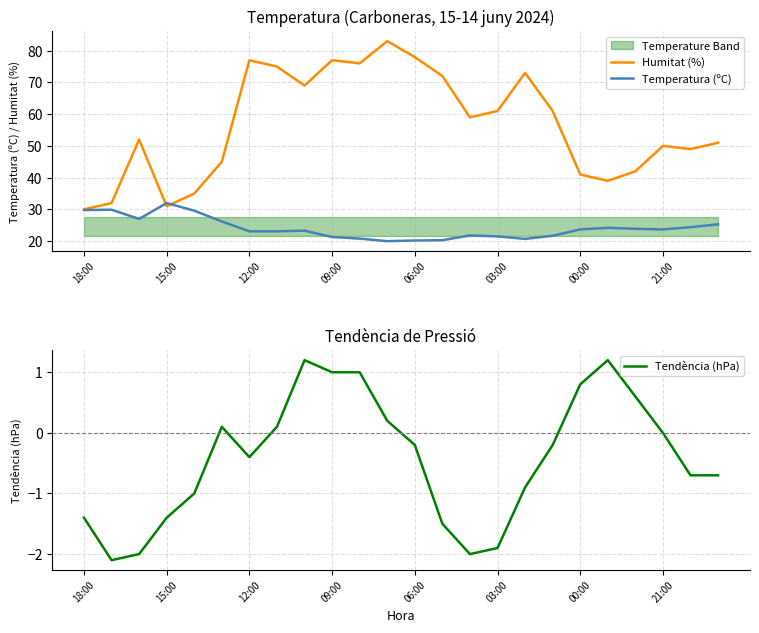

How many lines are shown in the chart?

3